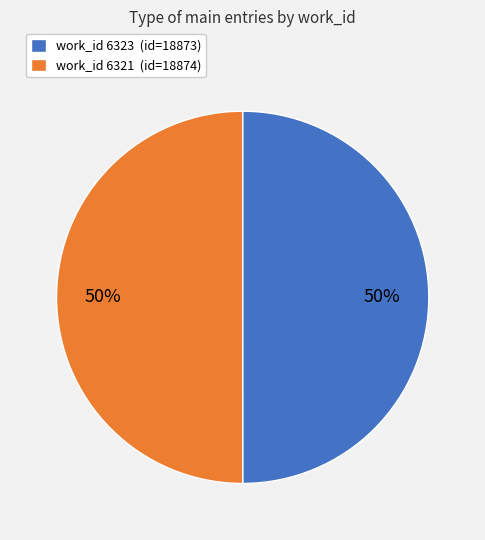

What percentage is the work_id 6321 (id=18874) slice, to the nearest percent?

50%